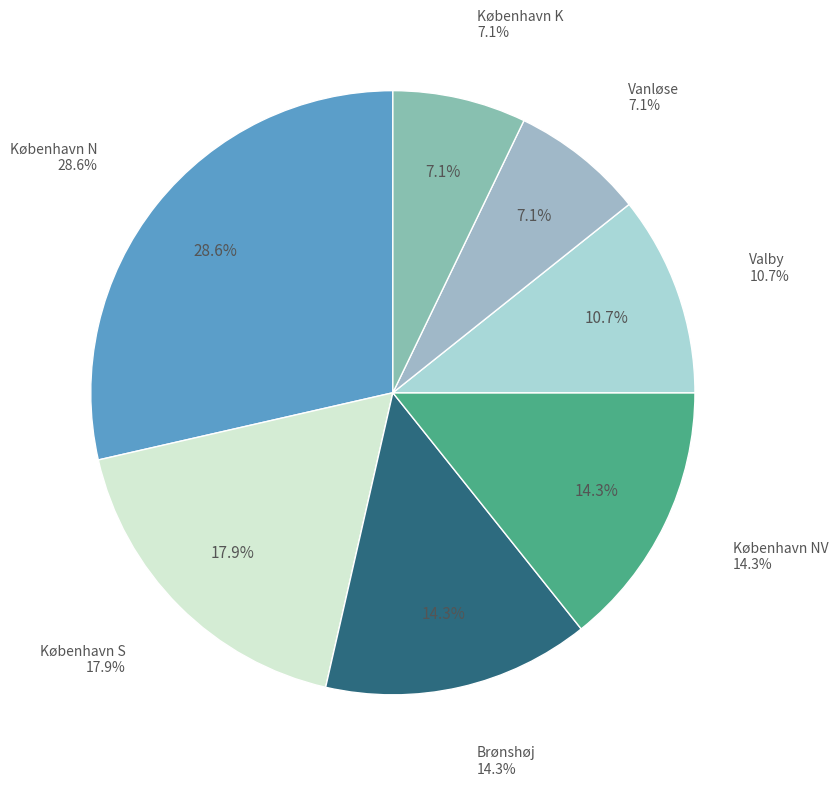

What percentage is the Brønshøj slice, to the nearest percent?

14%